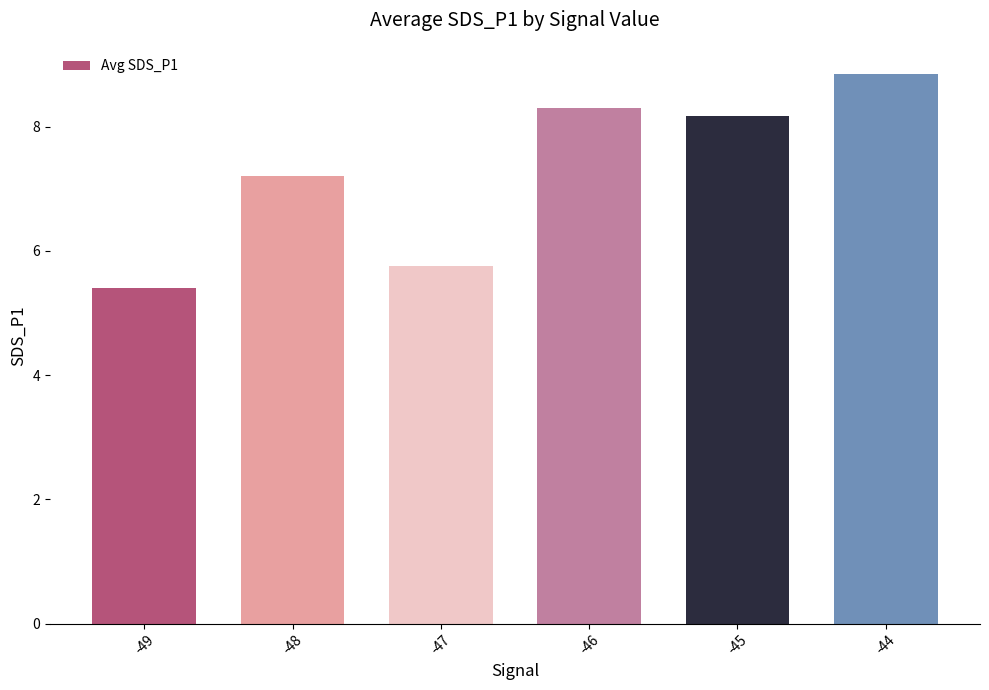

Reading left to right, what are all the values shown in this chart?

-49=5.4	-48=7.2	-47=5.8	-46=8.3	-45=8.2	-44=8.8